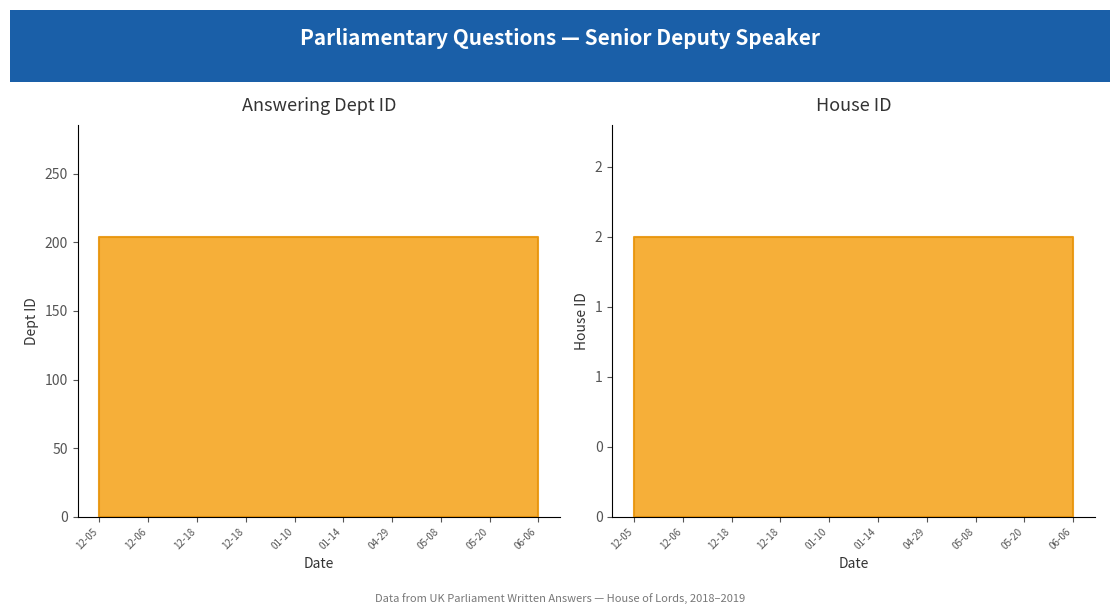

What is the greatest value displayed?

204